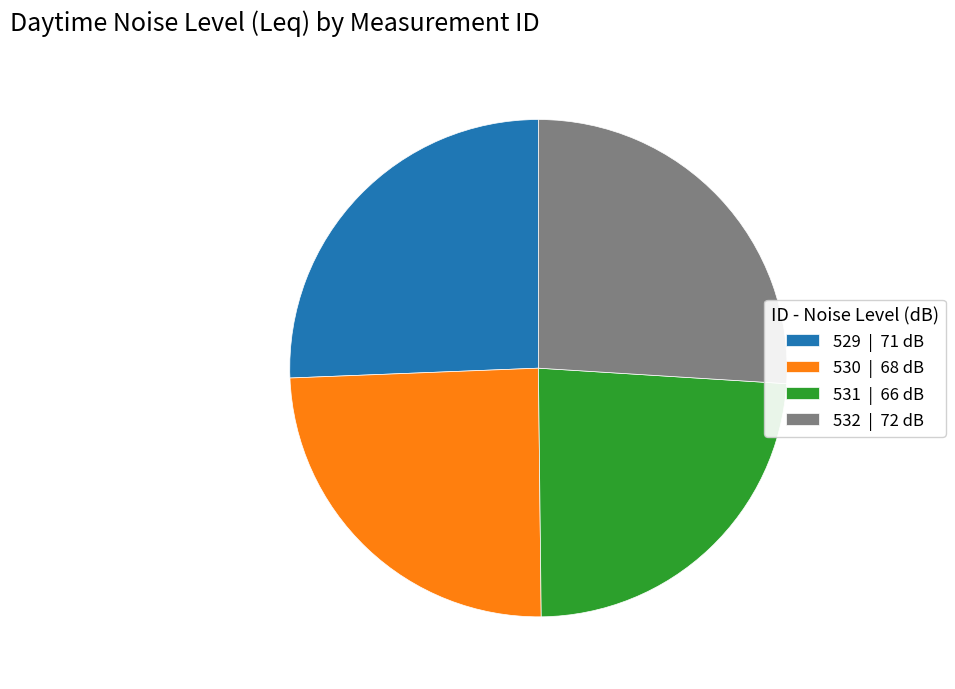

Combined, do 532 | 72 dB and 530 | 68 dB account for over 50%?

Yes